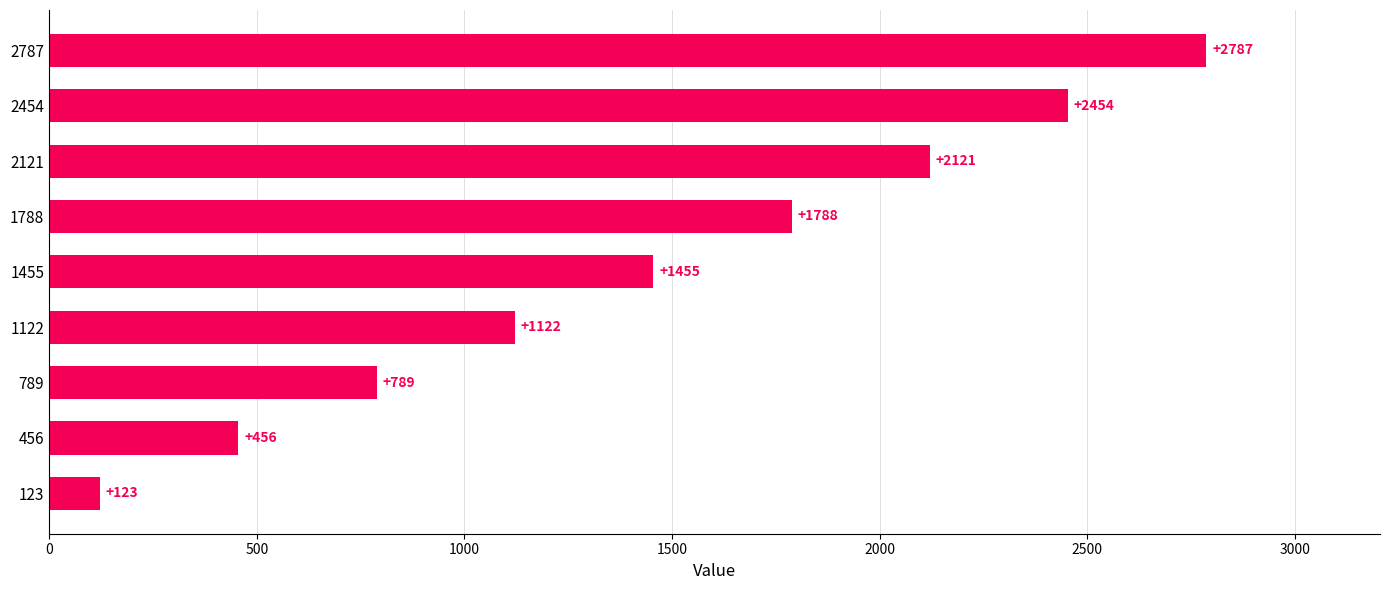

Reading bottom to top, list all the values displayed in this chart.

123=123	456=456	789=789	1122=1122	1455=1455	1788=1788	2121=2121	2454=2454	2787=2787